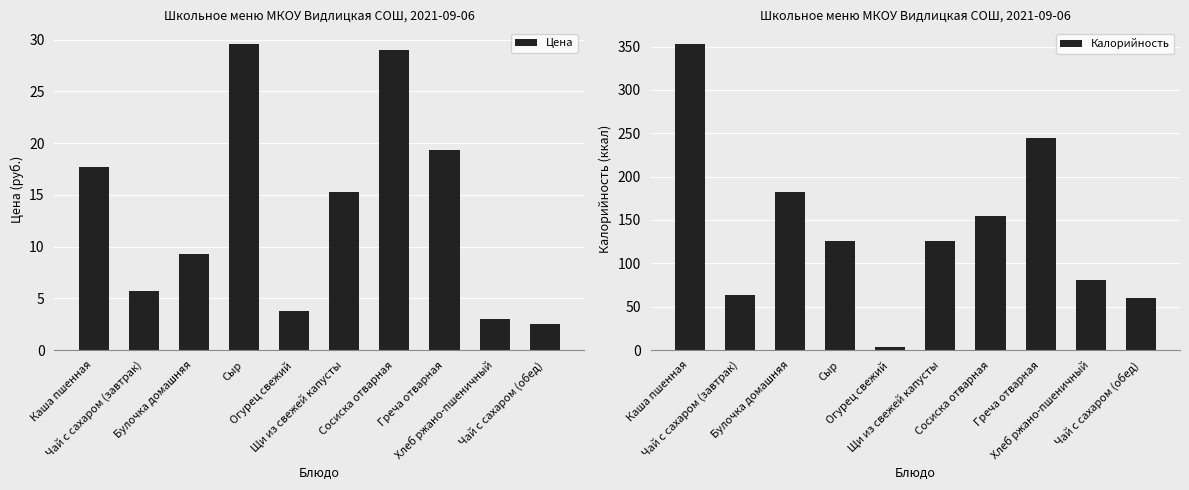

Is the value of Цена at Чай с сахаром (обед) greater than the value of Калорийность at Сосиска отварная?

No